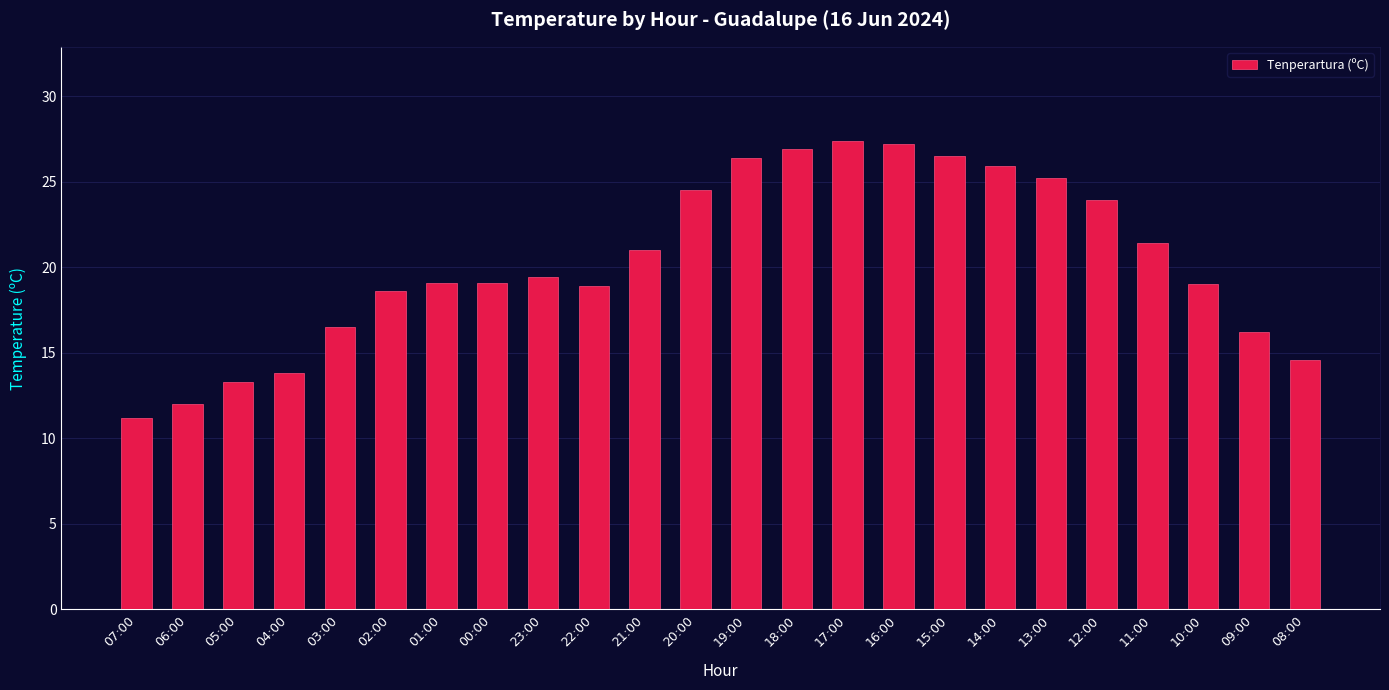

What is the smallest value displayed?

11.2